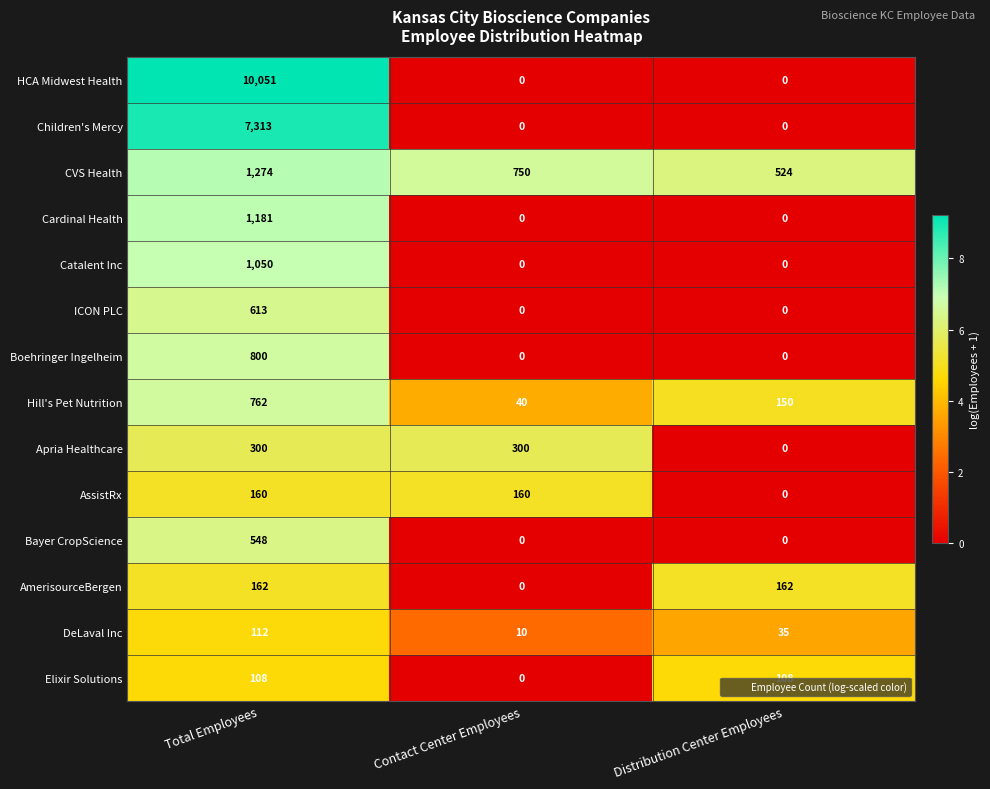

How many categories are shown in the chart?

3